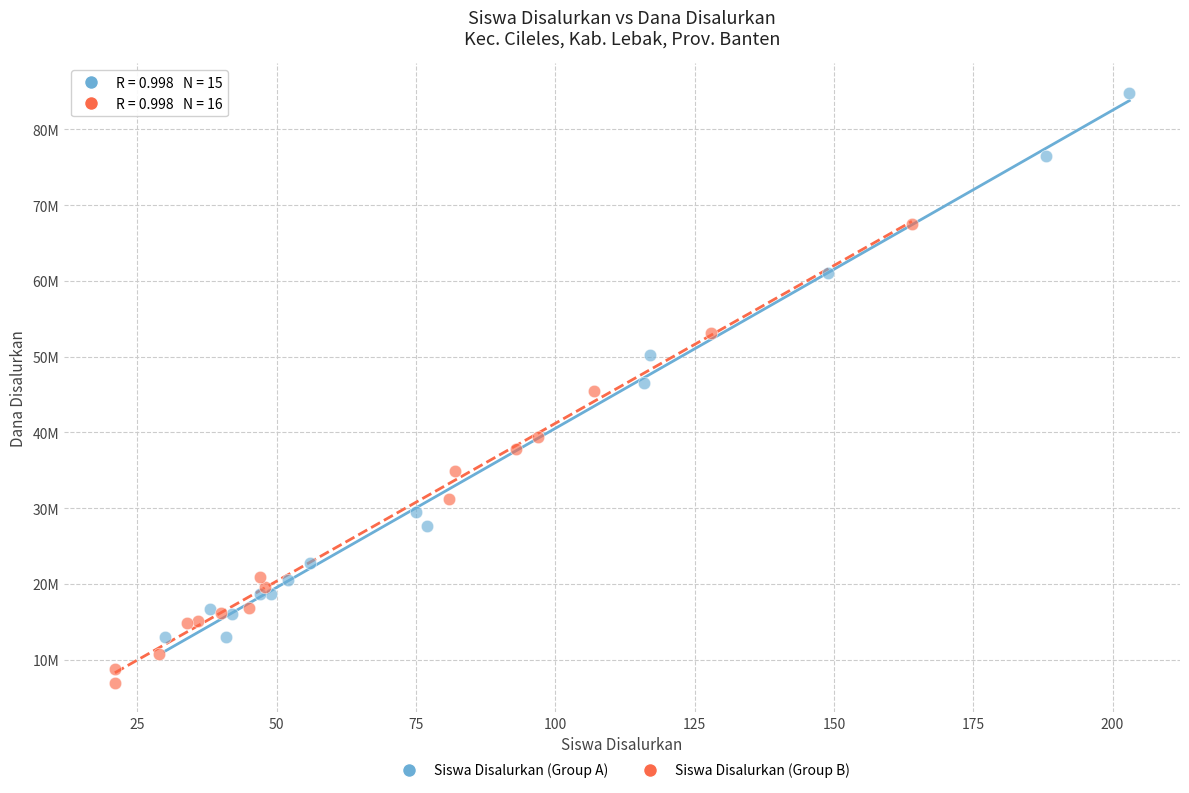

Which series contains the highest Y value?

Siswa Disalurkan (Group A)